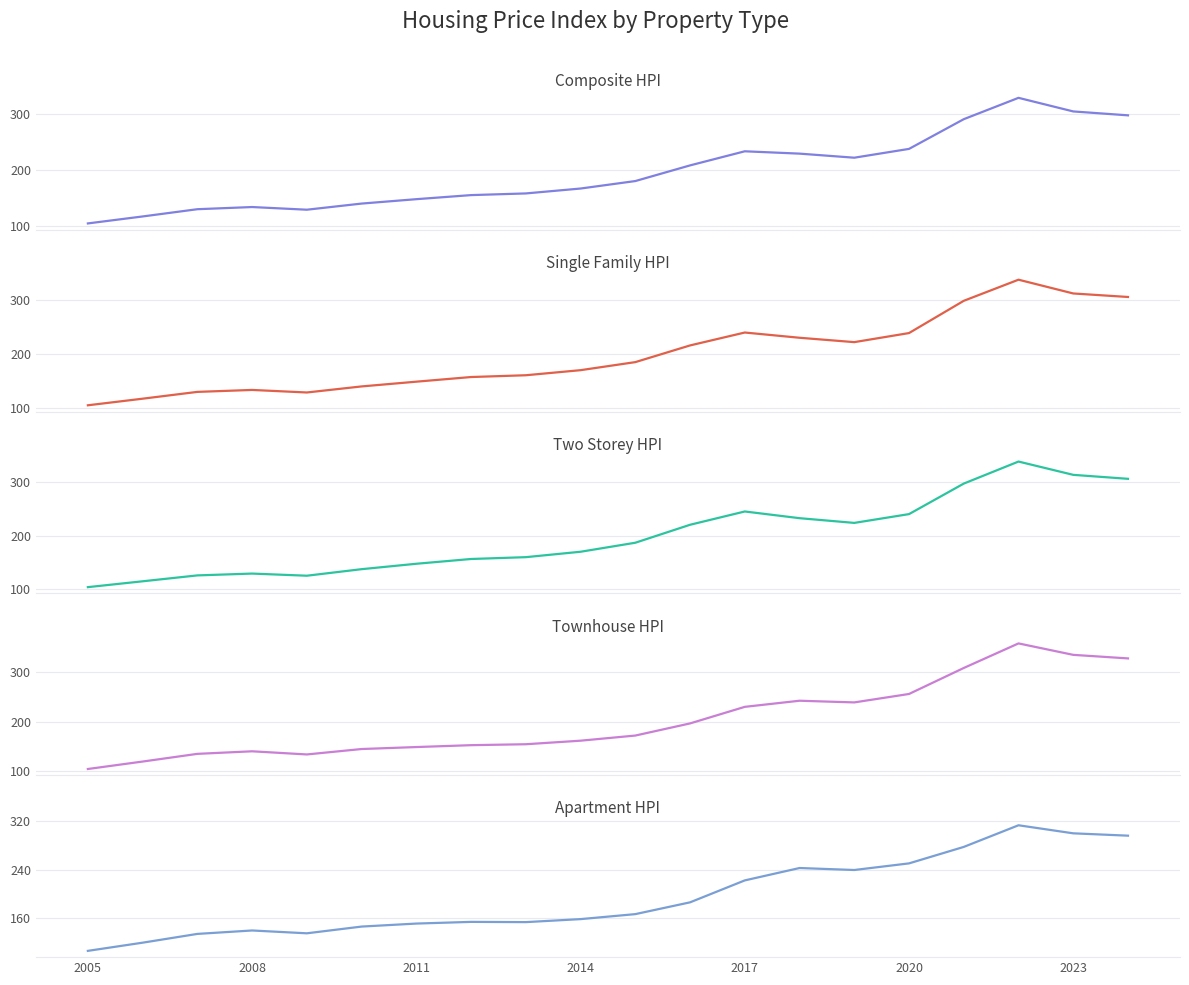

Which series has the largest total across all categories?

Townhouse_HPI